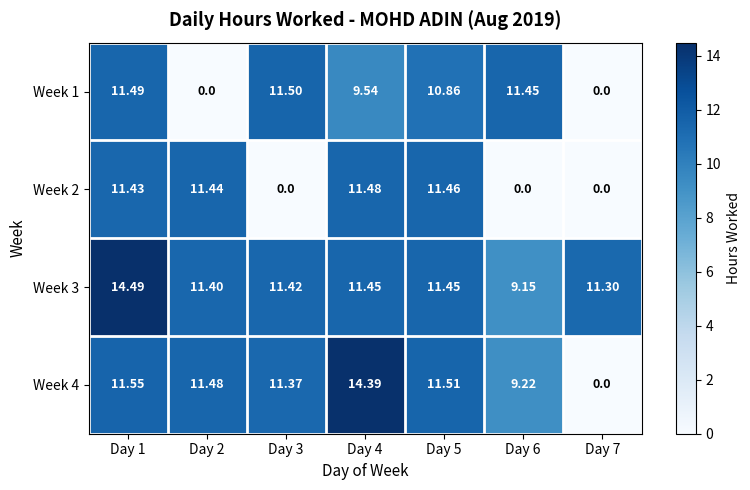

Which series changed the most between Day 1 and Day 6?

Week 2